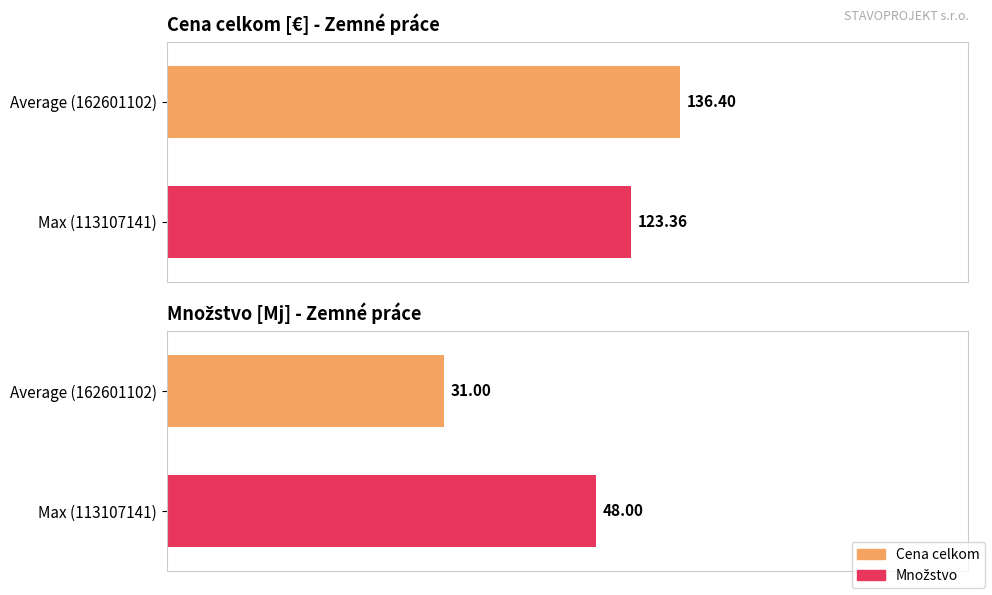

True or false: Cena celkom has a value of 0.4 at Max (113107141).

False